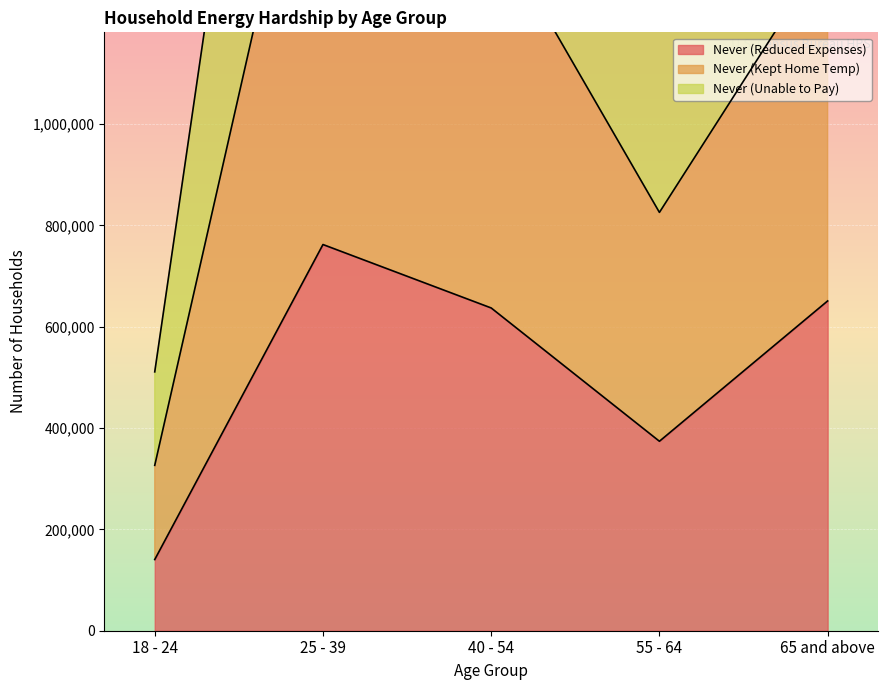

What is the spread (max minus min) of values at 25 - 39?

2028059